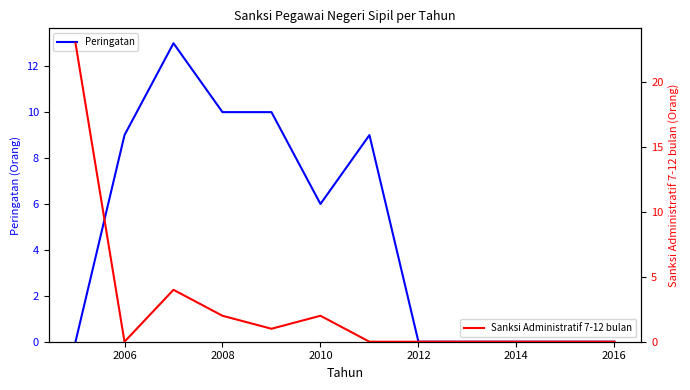

How many values in Sanksi Administratif 7-12 bulan are above zero?

5